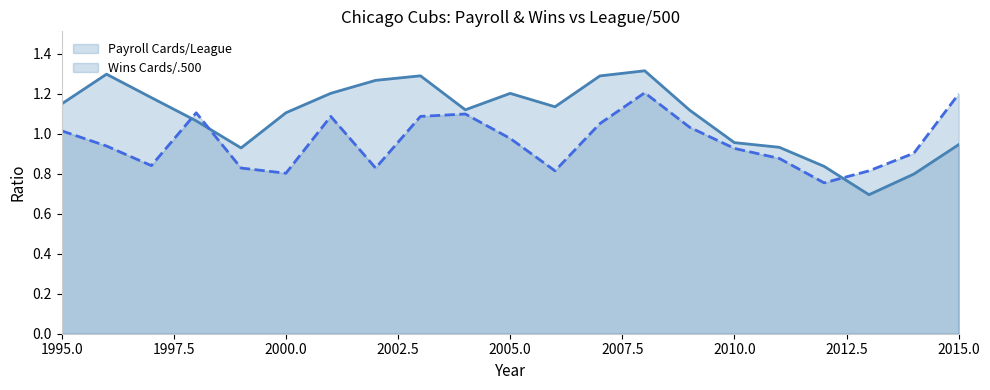

The value of Wins Cards/.500 at 1995.0 is 0.3. True or false?

False